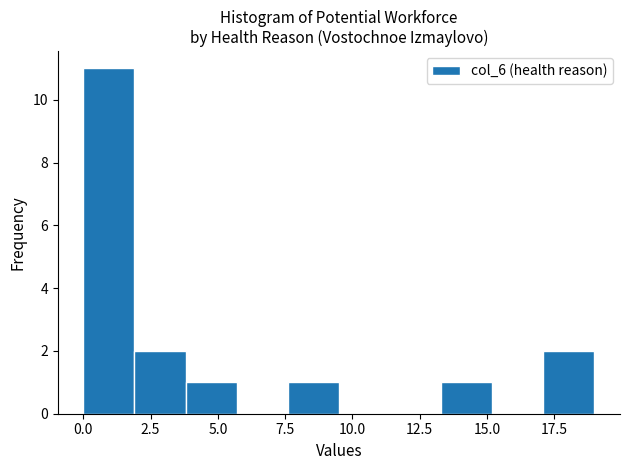

Read against the x-axis, roughly where is the centre of the tallest bar?

1.0